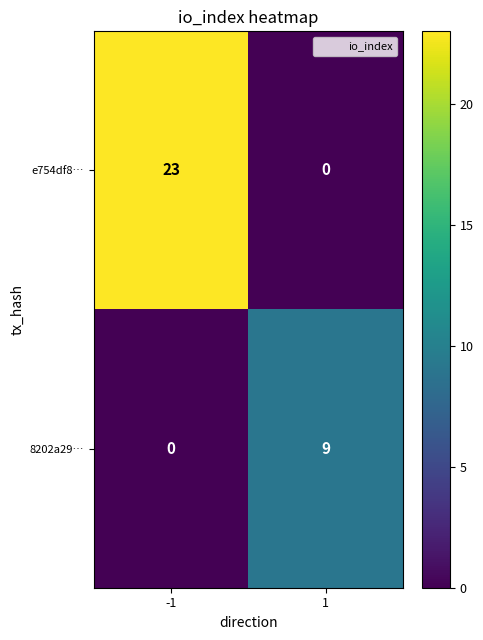

Read the e754df8… value at -1, to the nearest 5.

25